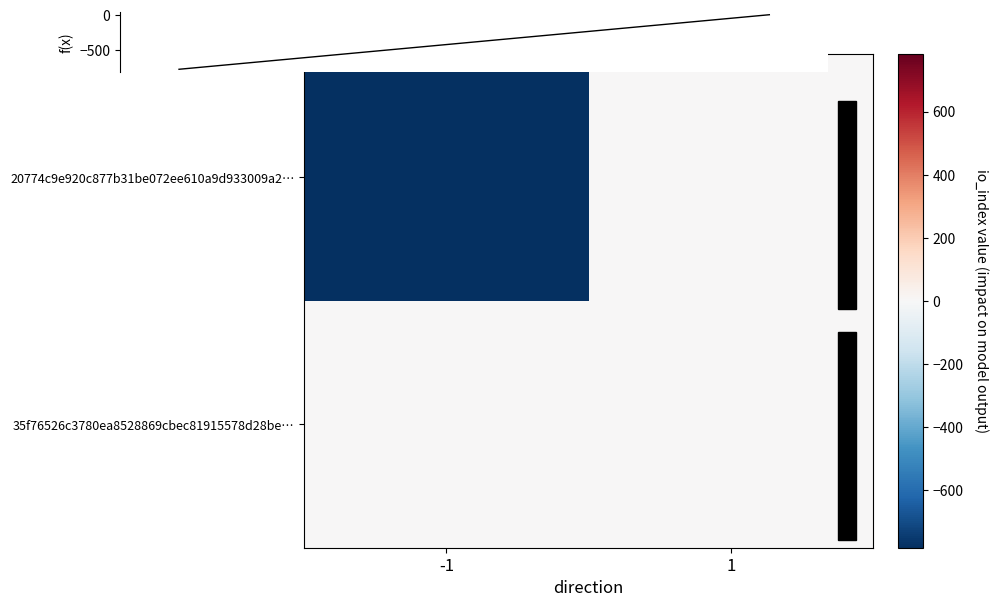

What is the difference between the highest and lowest values at 1?

6